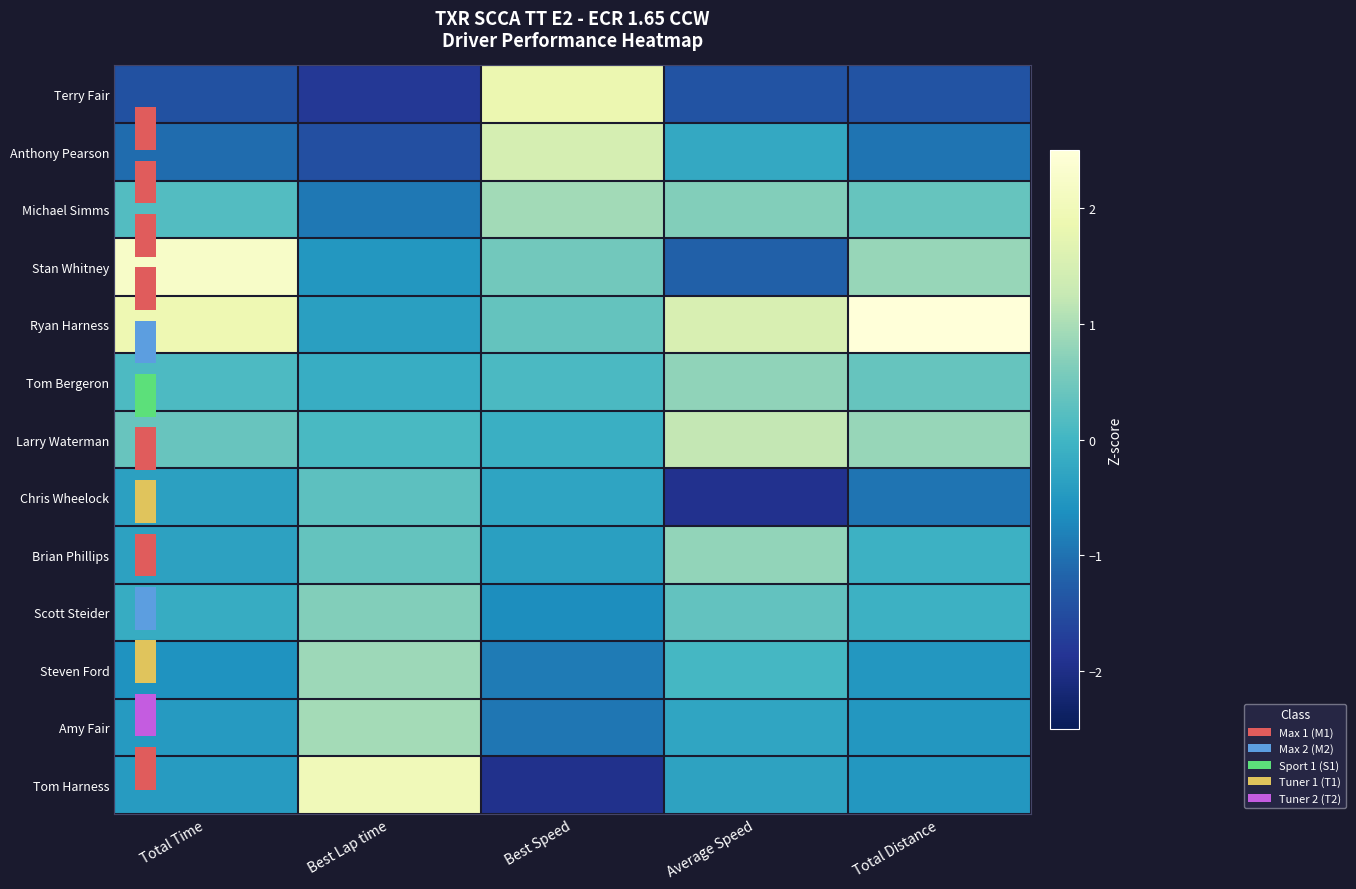

The Amy Fair series shows -0.4 at Average Speed. True or false?

False